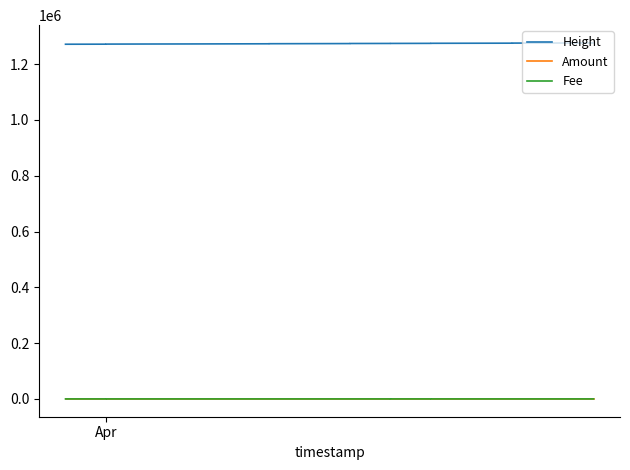

What is the difference between the maximum and minimum values in the Amount series?

0.1